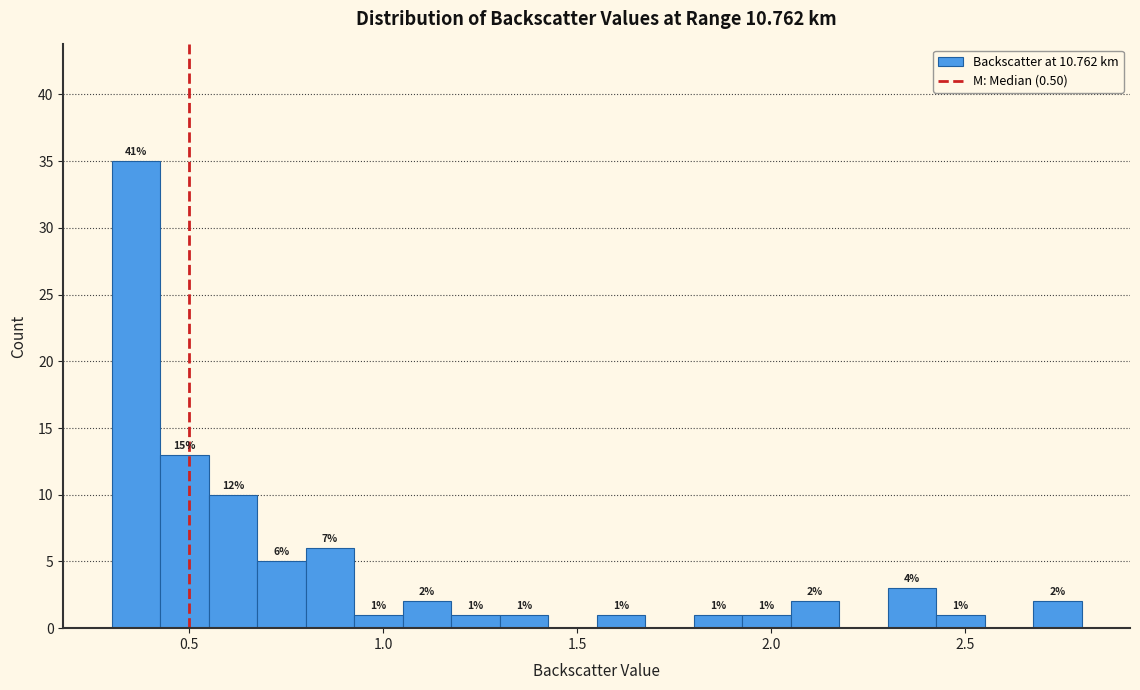

Read against the x-axis, roughly where is the centre of the tallest bar?

0.35